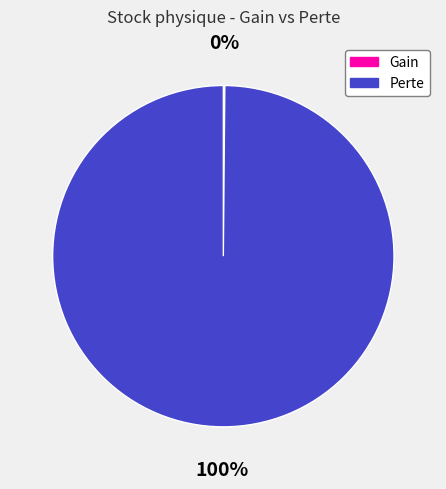

The Perte slice represents 100% of the pie. True or false?

True